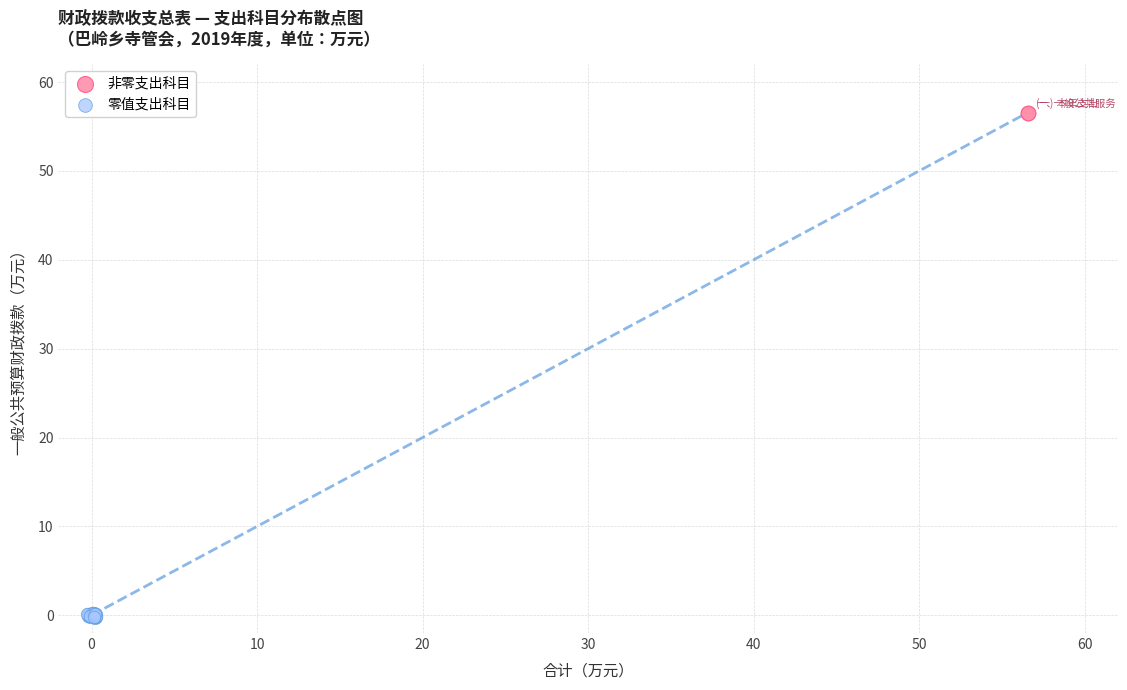

What are all the series names shown in the legend?

非零支出科目, 零值支出科目